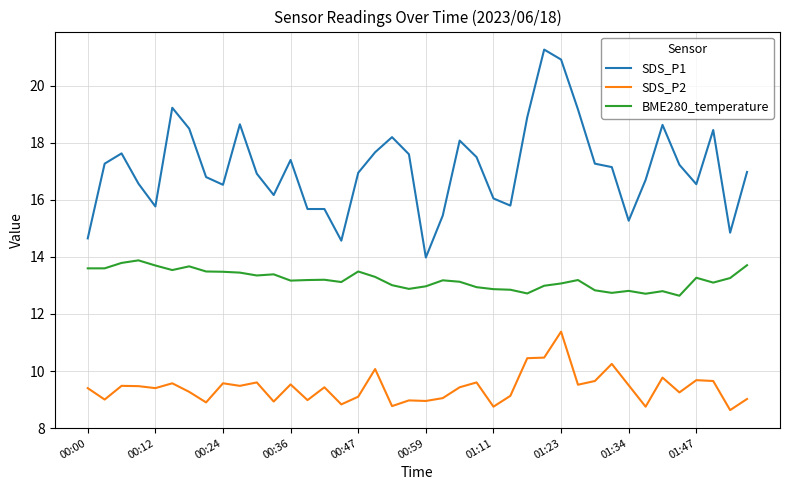

What is the minimum value for SDS_P1?

14.0